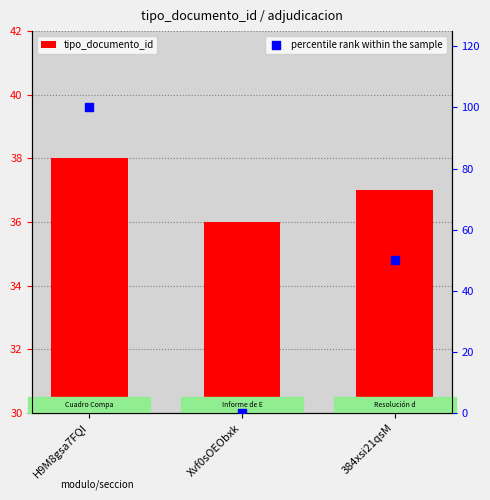

What are all the series names shown in the legend?

tipo_documento_id, percentile rank within the sample